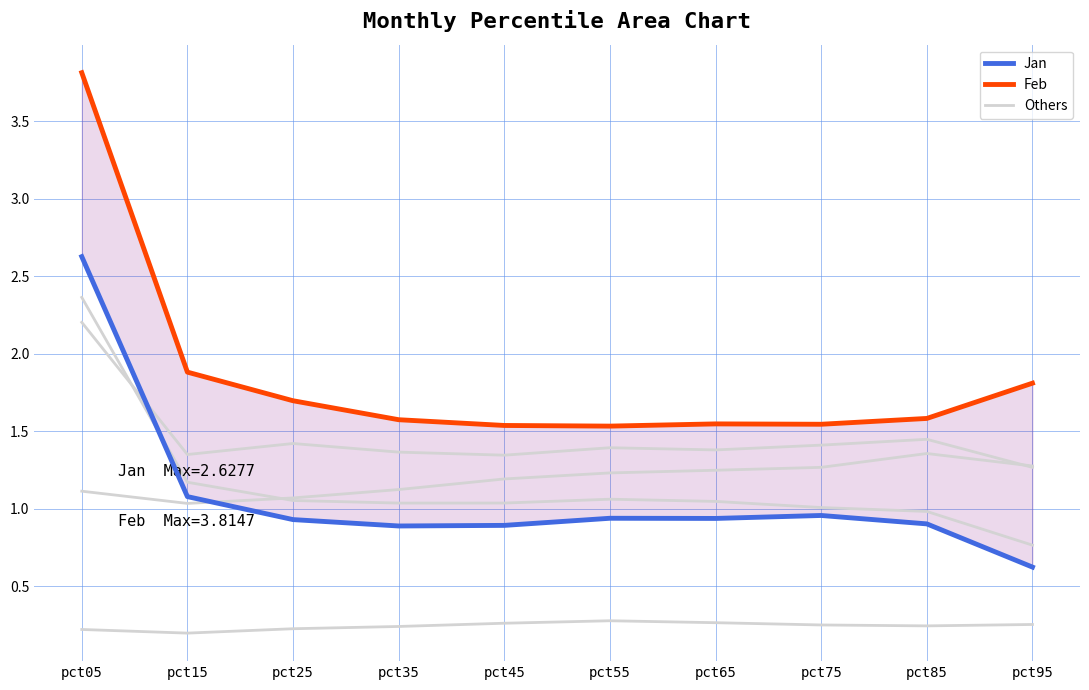

The May series shows 1.1 at pct35. True or false?

True